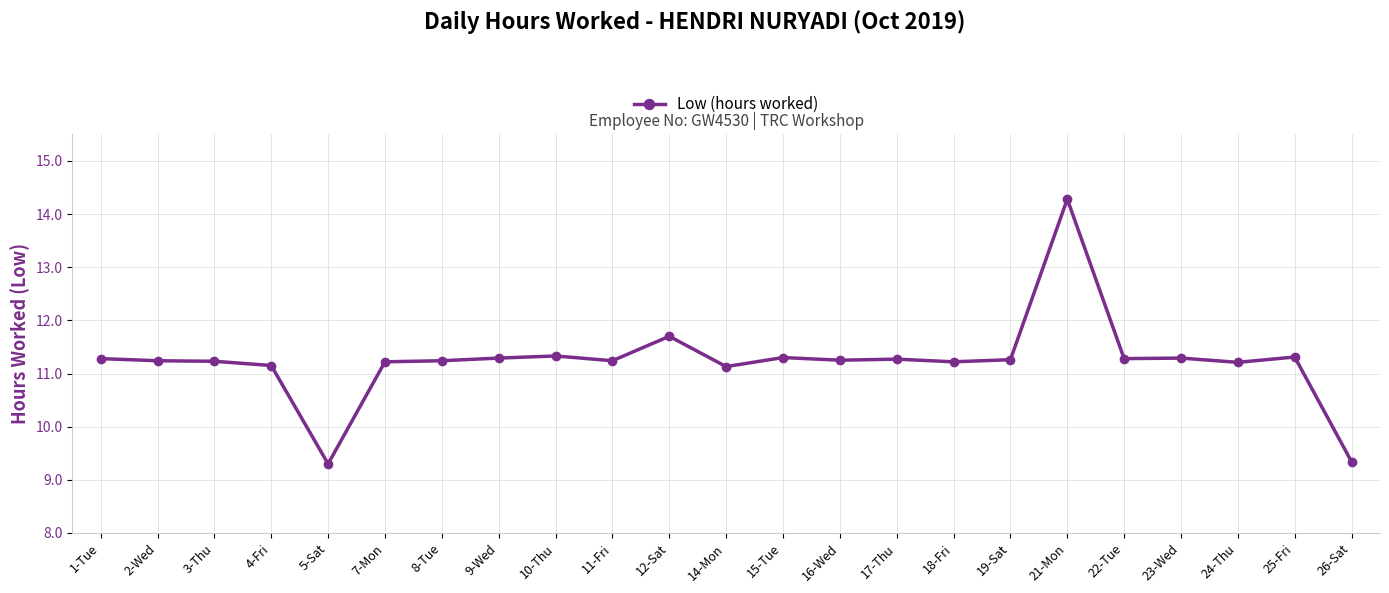

True or false: there are more than 1 points higher than both neighbors.

True